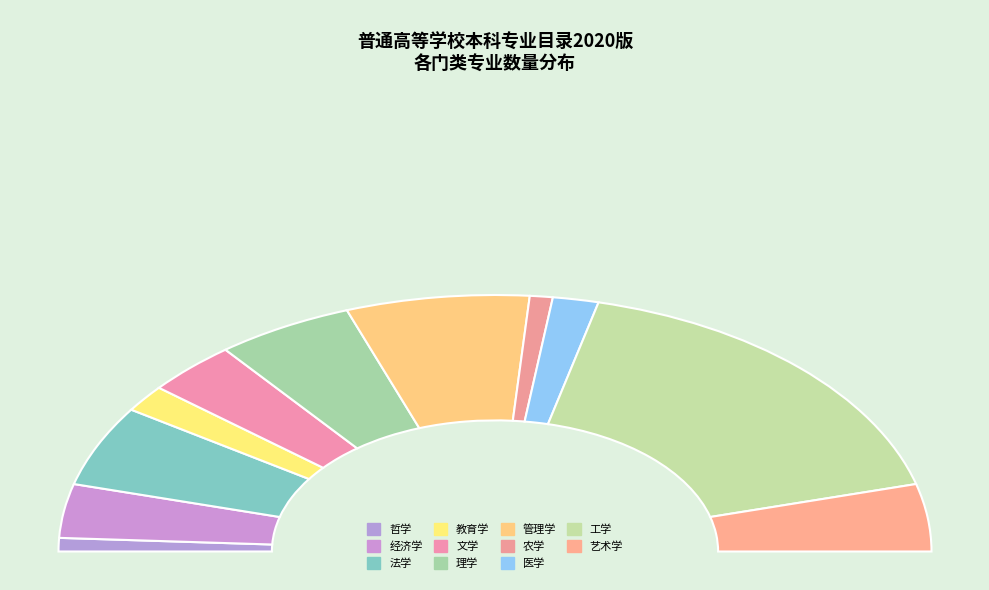

Is it true that 工学 is 42% of the pie?

False